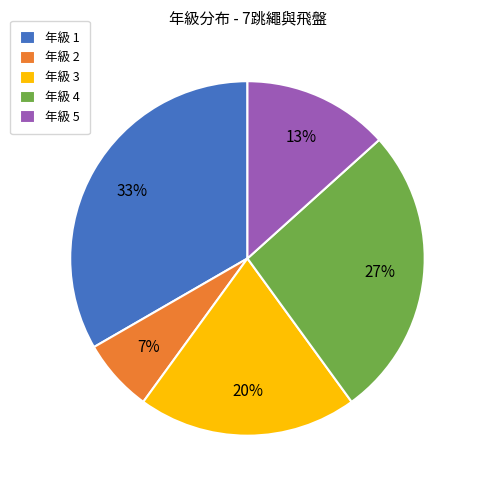

Which category has the smallest portion of the pie?

年級 2